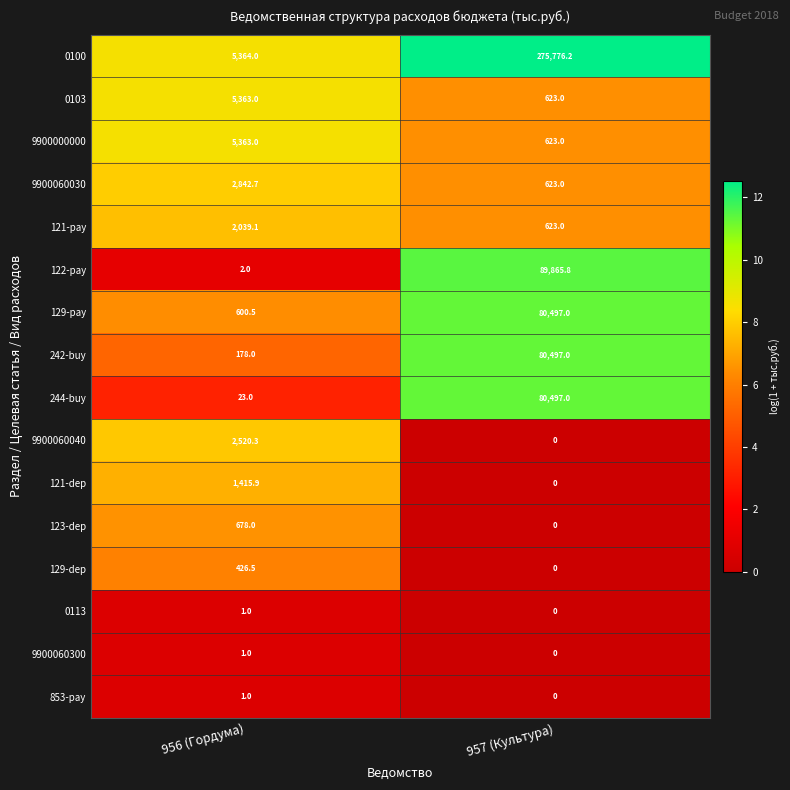

What is the greatest value displayed?

275776.2